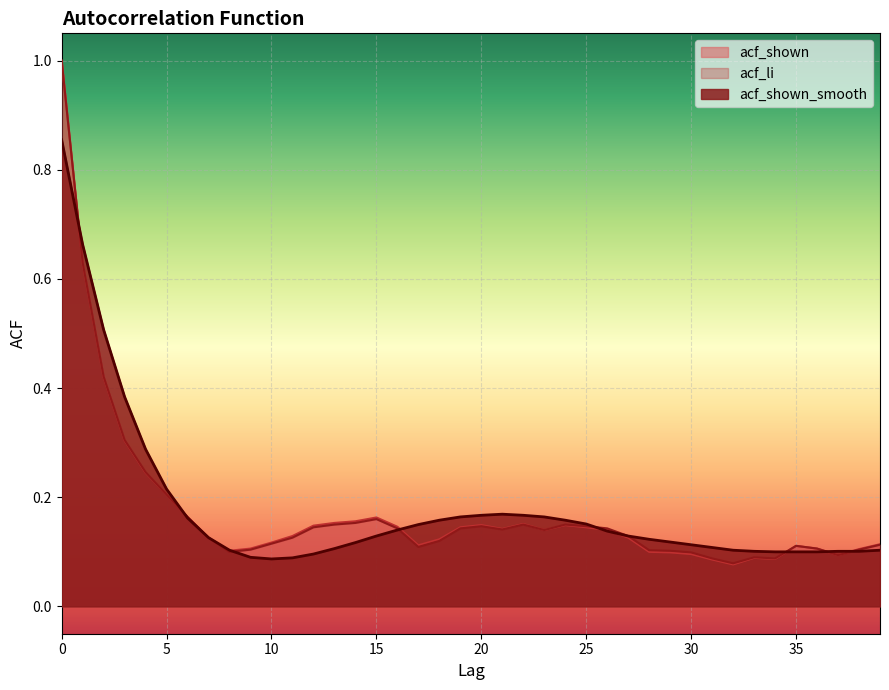

What is the average value of the acf_shown_smooth series?

0.2